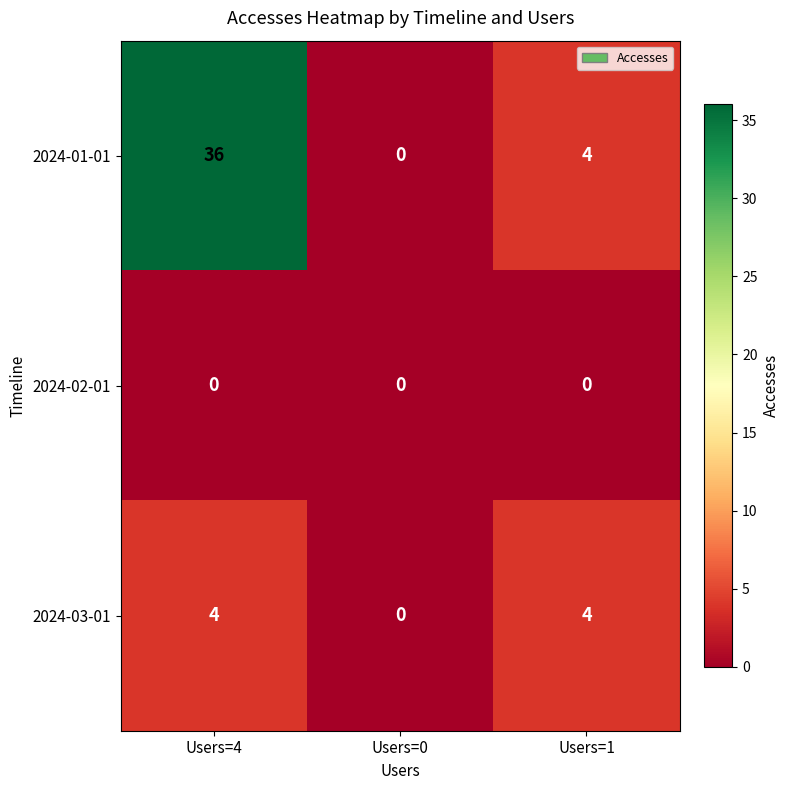

What is the total value across all series at Users=1?

8